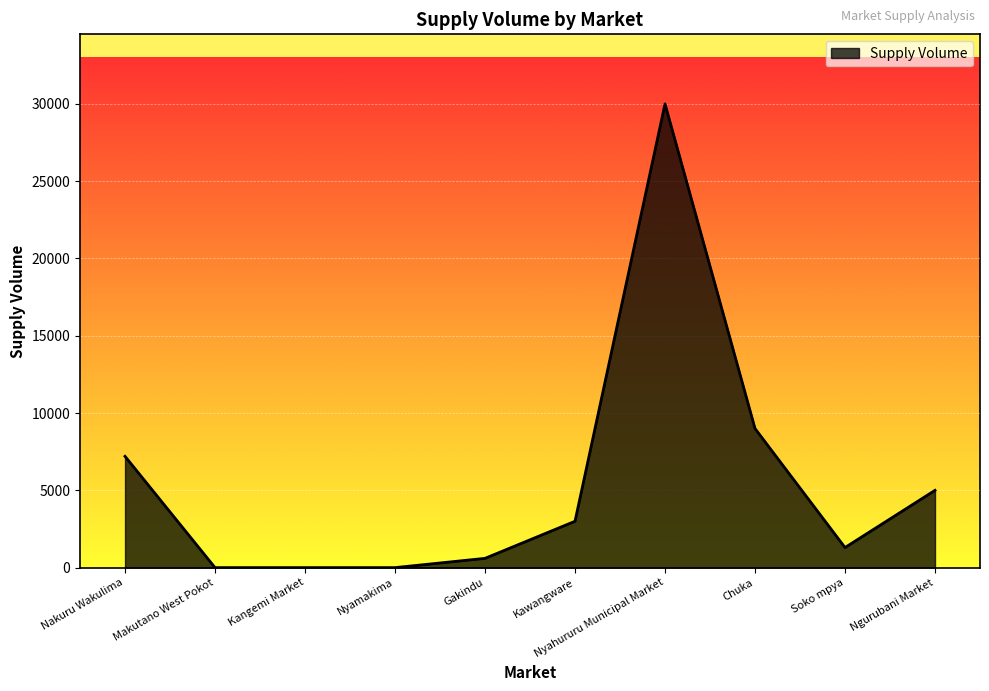

Reading left to right, what are all the values shown in this chart?

7200	0	0	0	600	3000	30000	9000	1300	5000